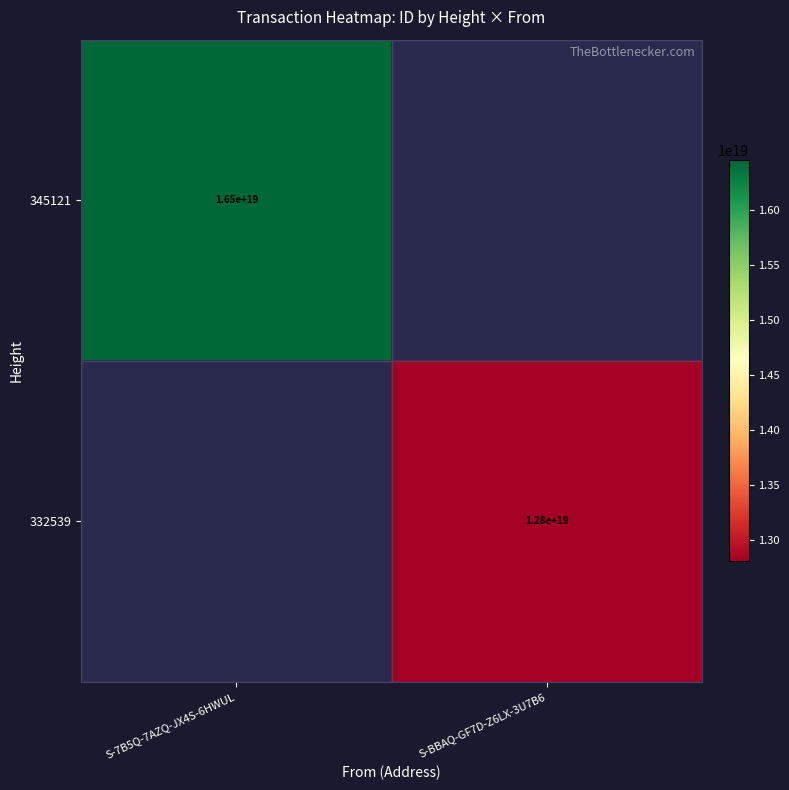

What is the smallest value displayed?

12811954484807301120.0